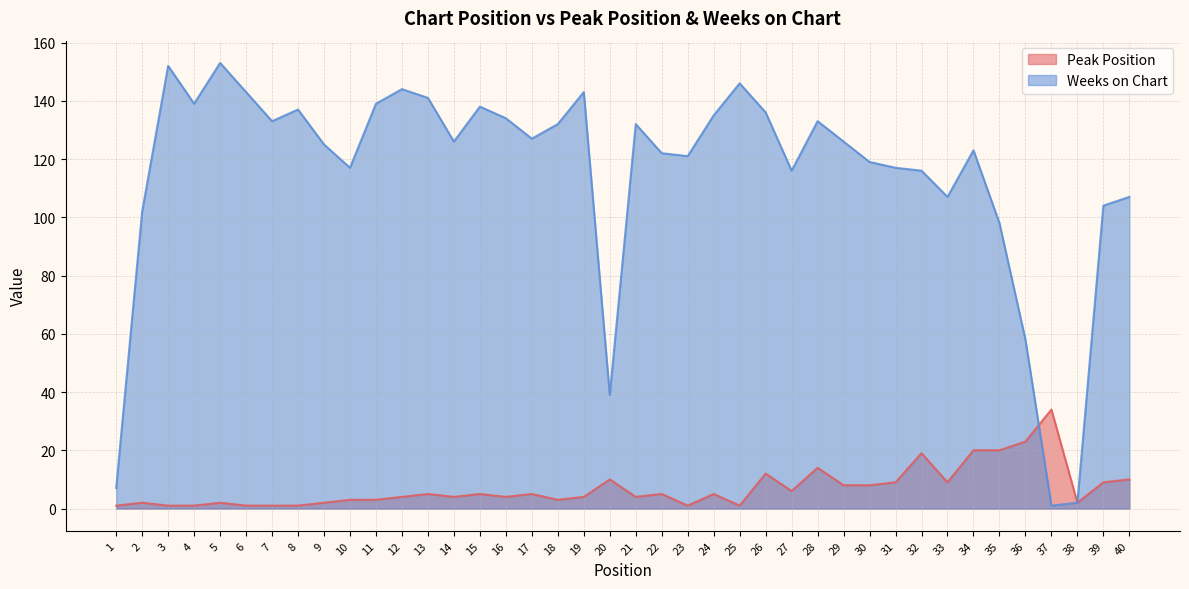

What is the value of the Peak Position point at the 25th from the left?

1